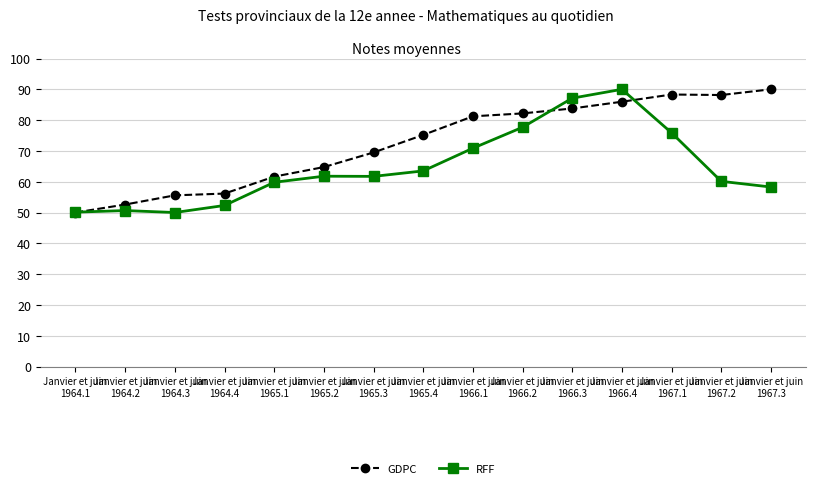

True or false: GDPC has a value of 120.3 at Janvier et juin
1966.3.

False